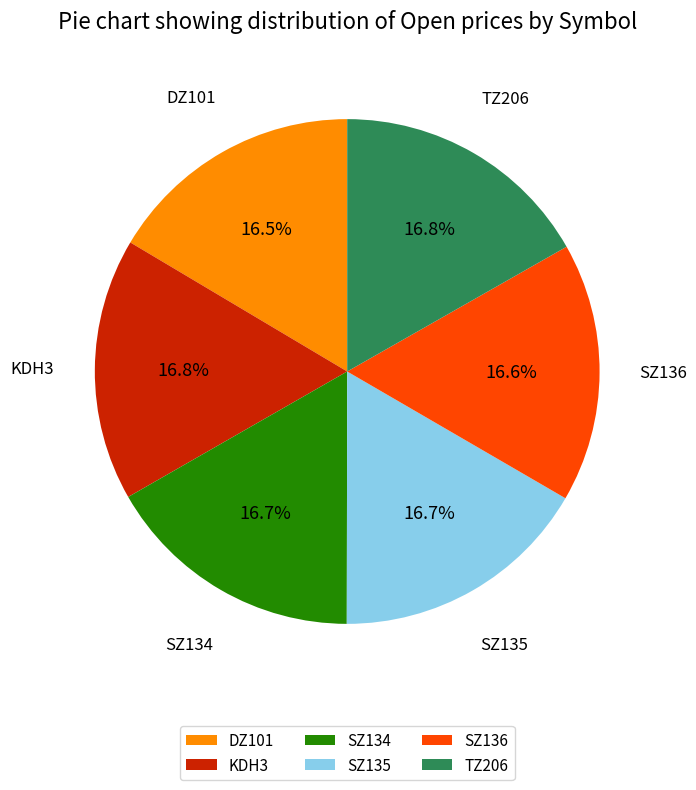

Combined, do SZ135 and SZ134 account for over 50%?

No